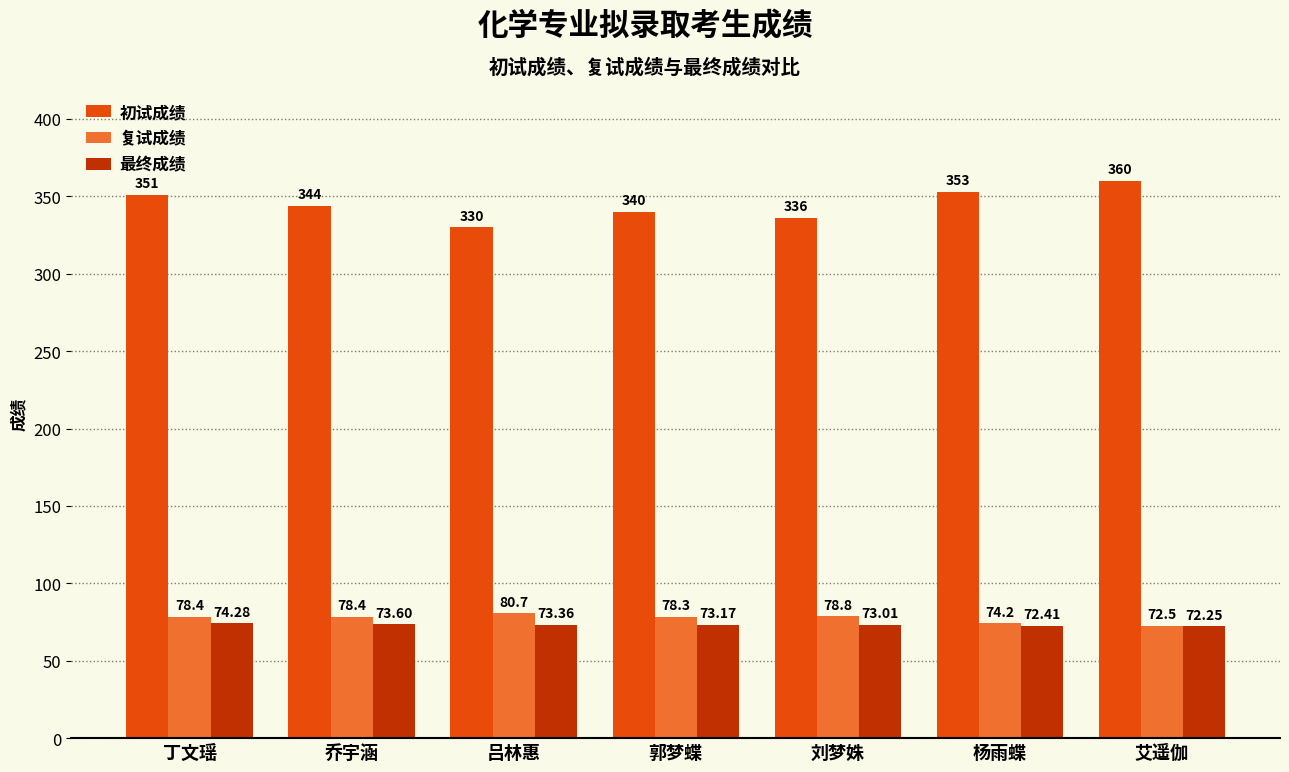

What is the total value across all series at 艾遥伽?

504.7